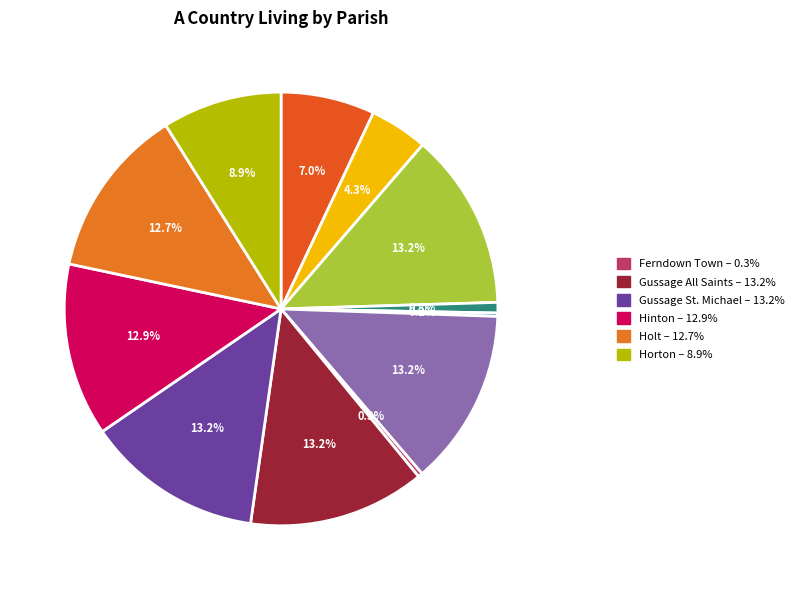

To the nearest percent, what is the average slice percentage?

8%